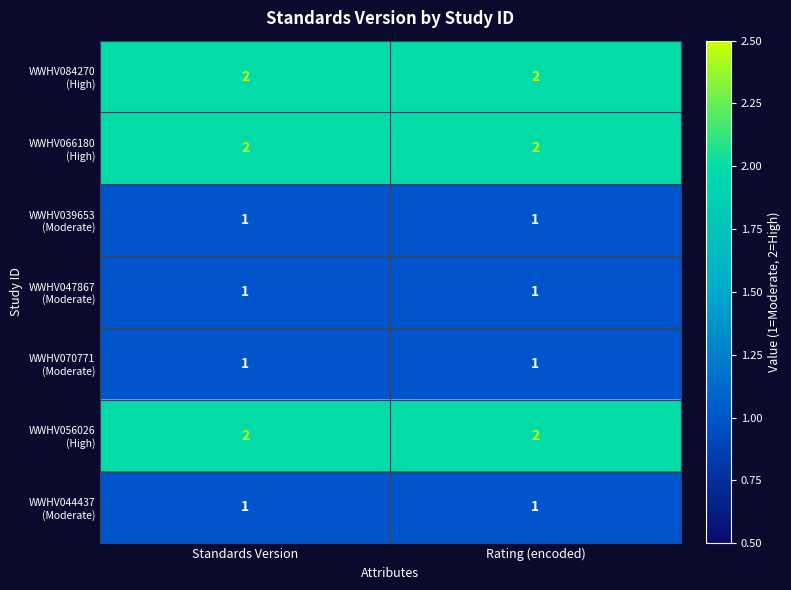

What is the total value across all series at Rating (encoded)?

10